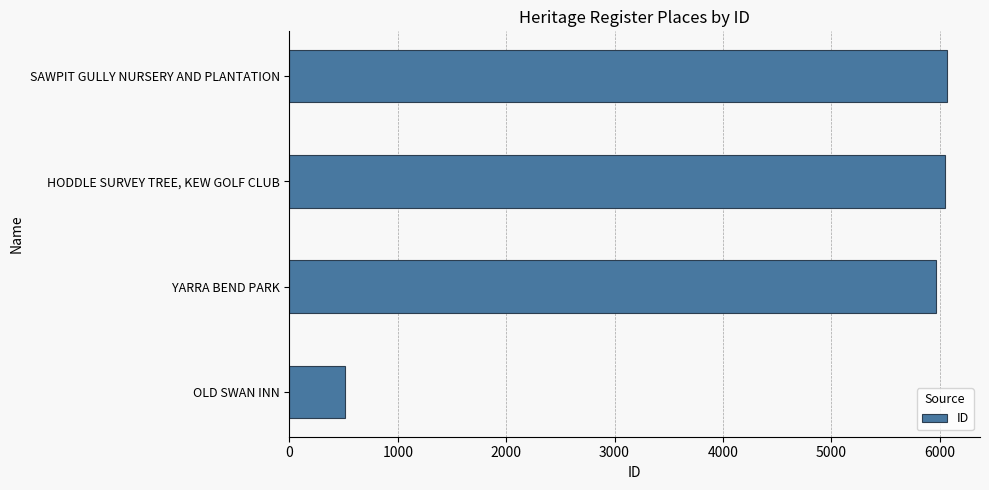

Approximately how many times larger is the value at YARRA BEND PARK compared to OLD SWAN INN?

11.7